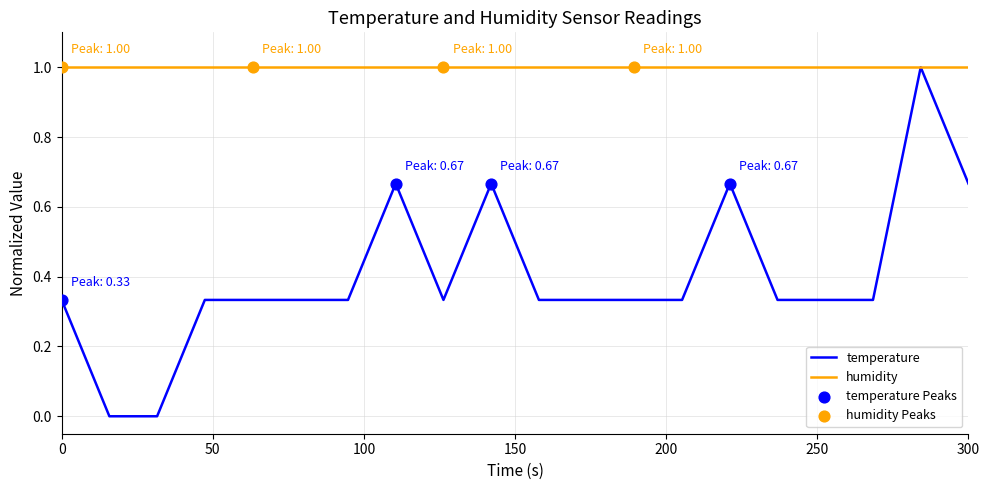

What is the highest value of the temperature series?

1.0